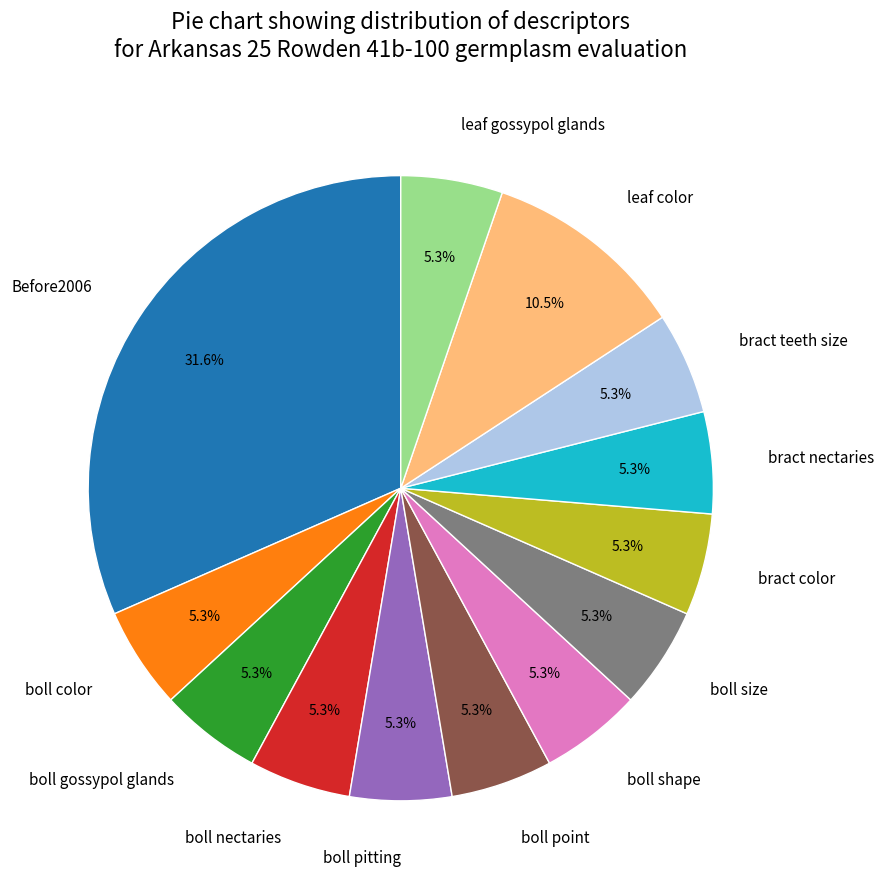

Which category has the biggest portion of the pie?

Before2006